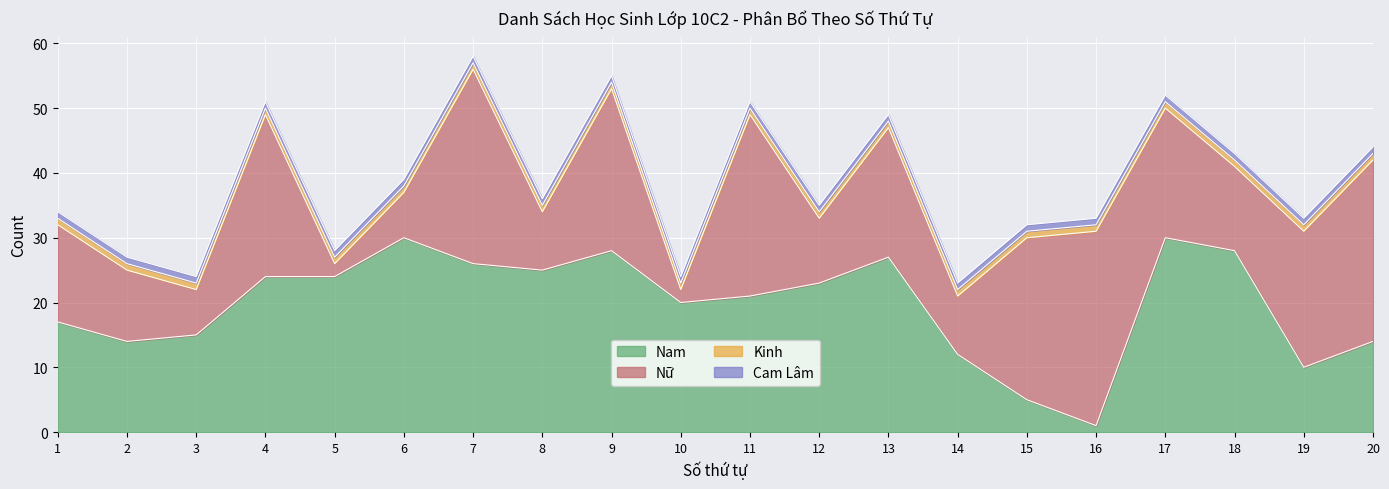

True or false: Cam Lâm and Kinh cross at least once.

False